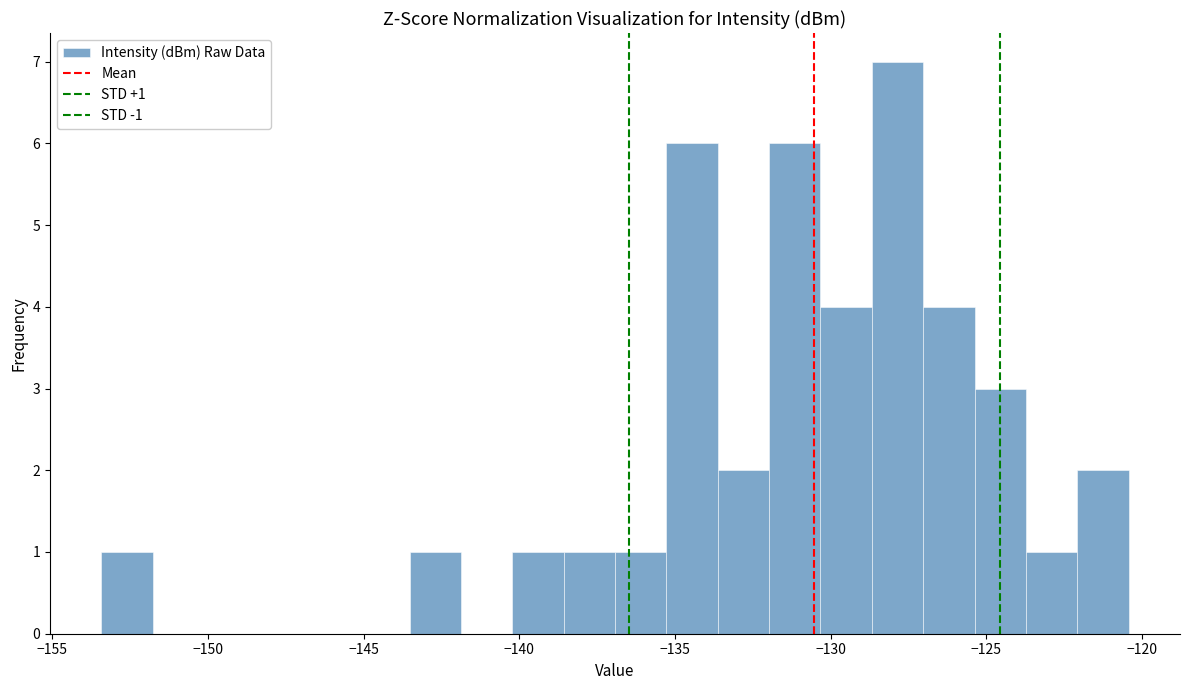

Around what value on the x-axis is the tallest bar? Give the approximate position of its centre, as read against the axis.

-128.0